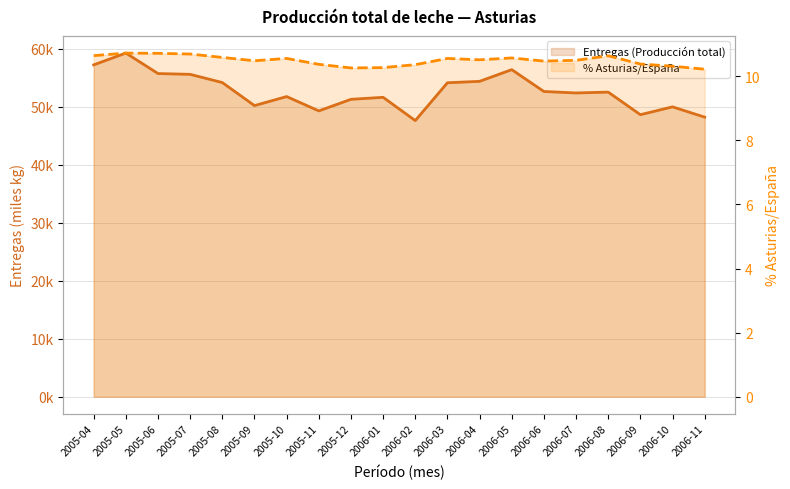

List the labels in order of Entregas (Producción total) value, smallest first.

2006-02, 2006-11, 2006-09, 2005-11, 2006-10, 2005-09, 2005-12, 2006-01, 2005-10, 2006-07, 2006-08, 2006-06, 2006-03, 2005-08, 2006-04, 2005-07, 2005-06, 2006-05, 2005-04, 2005-05